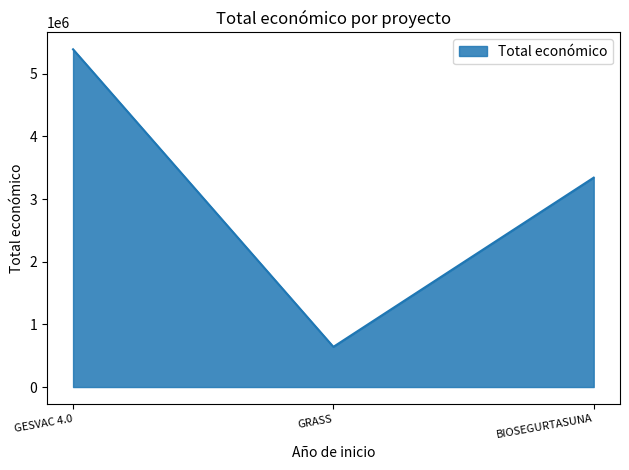

What is the difference between the maximum and minimum values?

4749262